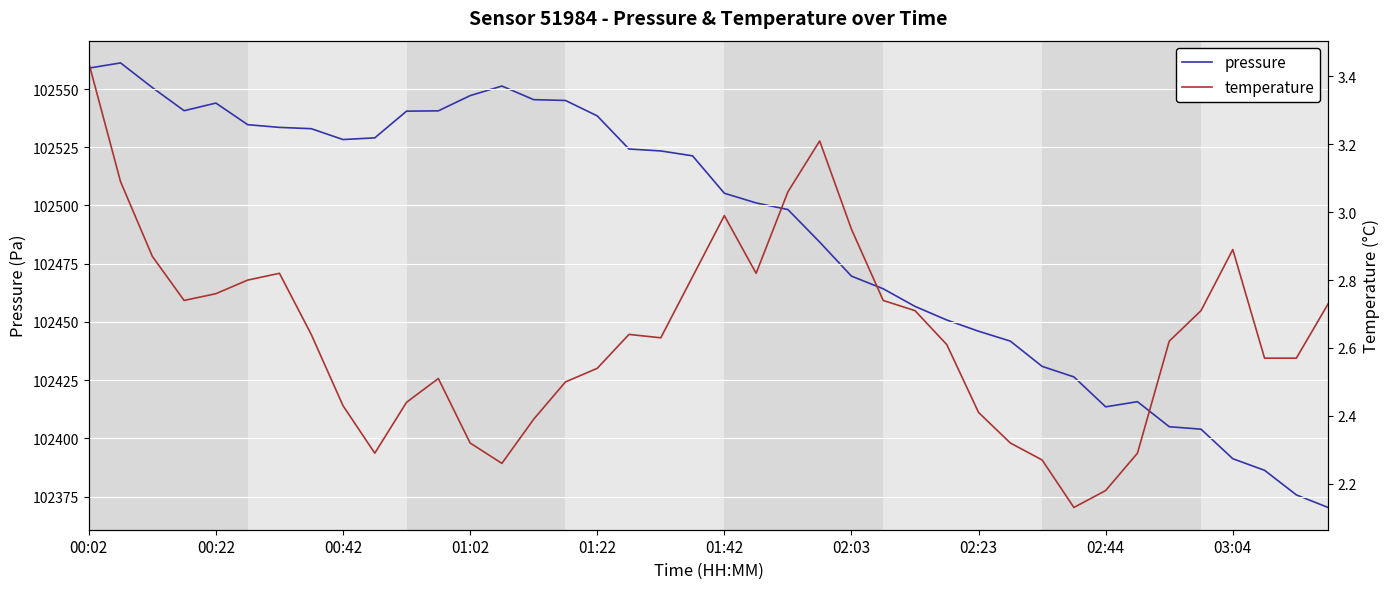

Between 23 and 30, which series saw the biggest shift?

pressure